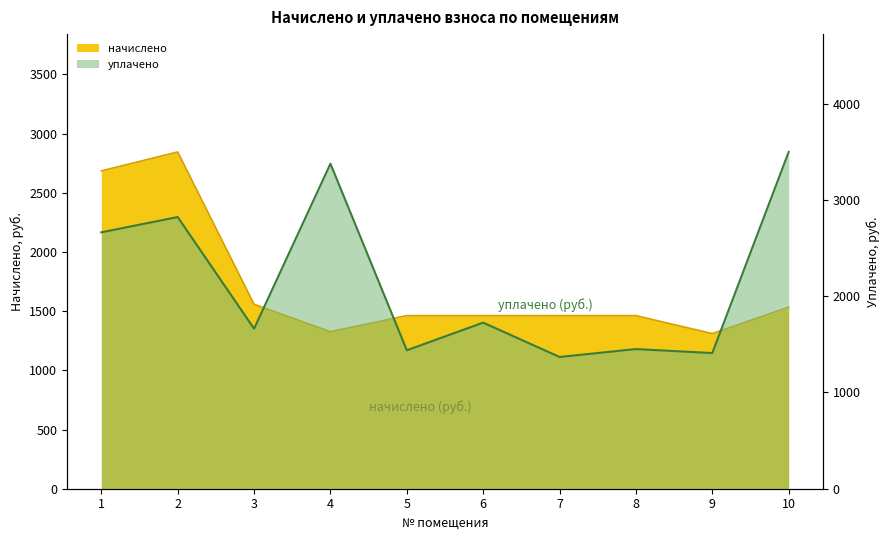

The начислено series shows 3910.5 at 2. True or false?

False